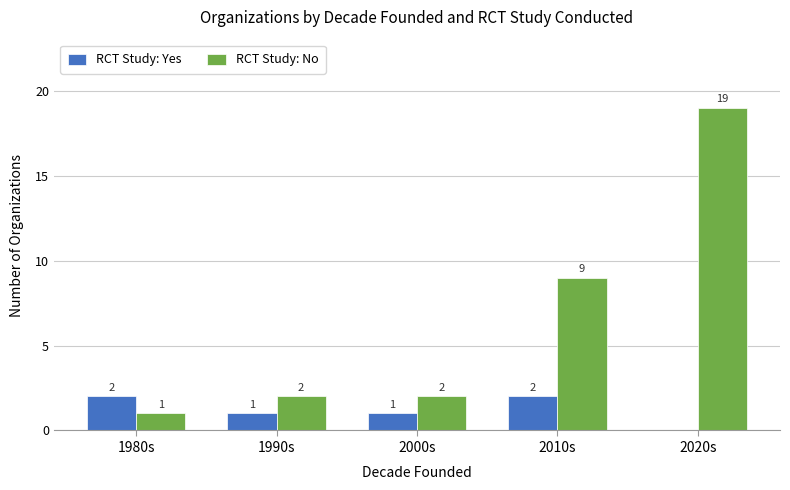

How many series are shown in this chart?

2